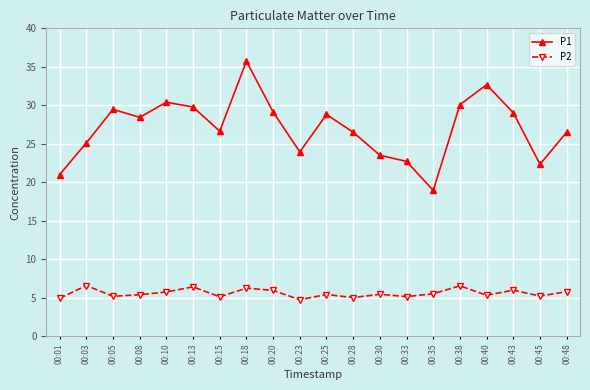

What is the value of the P2 point at the 3rd from the left?

5.2